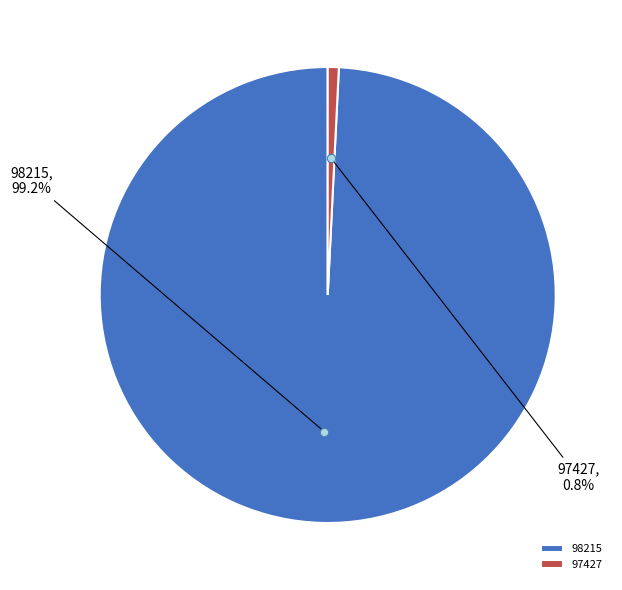

What is the ratio of the value at 98215 to the value at 97427?

127.0